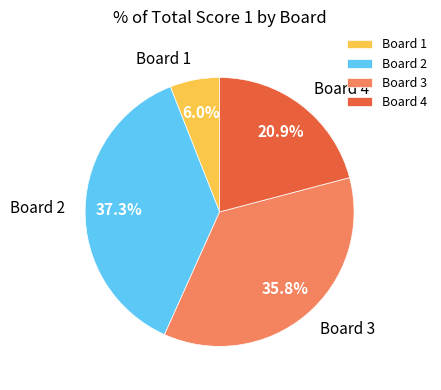

To the nearest percent, what is the average slice percentage?

25%